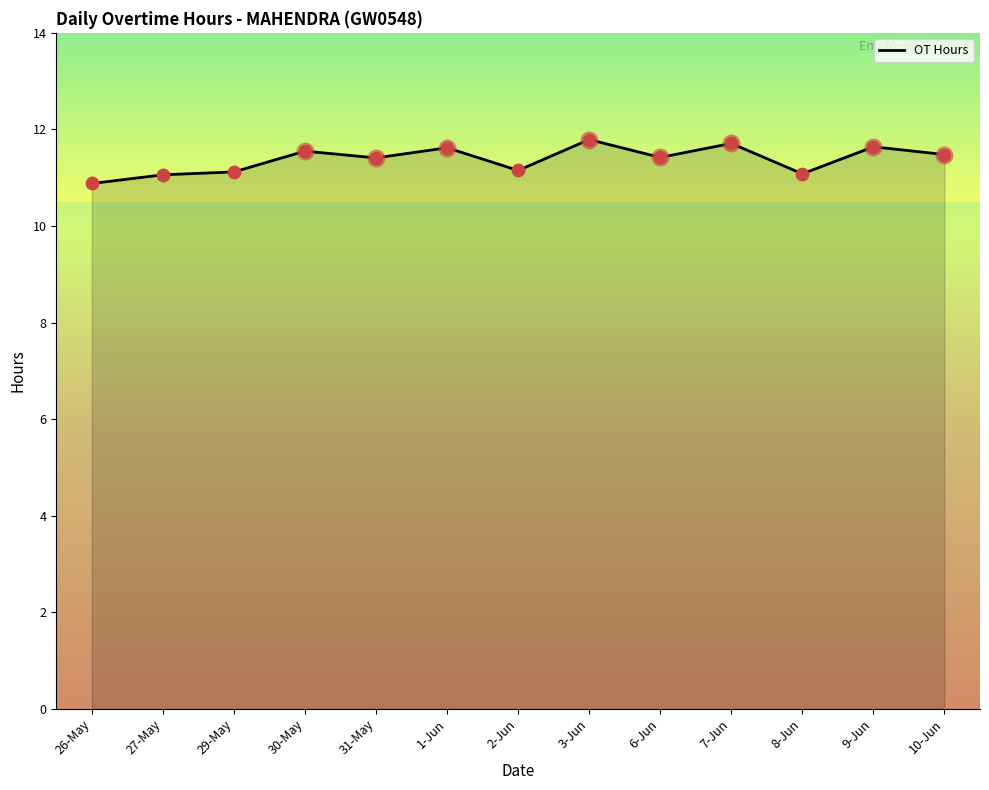

Which has a higher value, 8-Jun or 26-May?

8-Jun